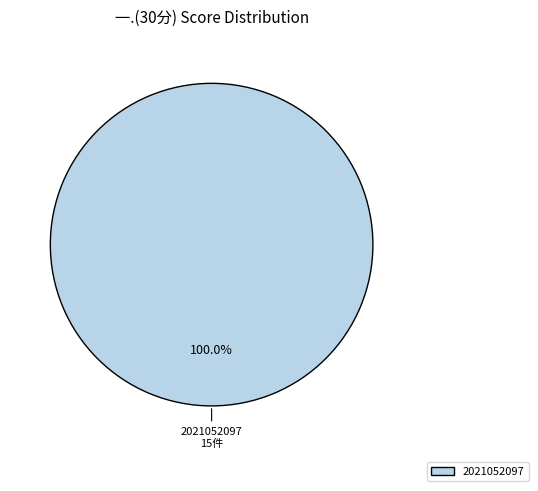

Is there any slice that represents more than half of the pie?

Yes